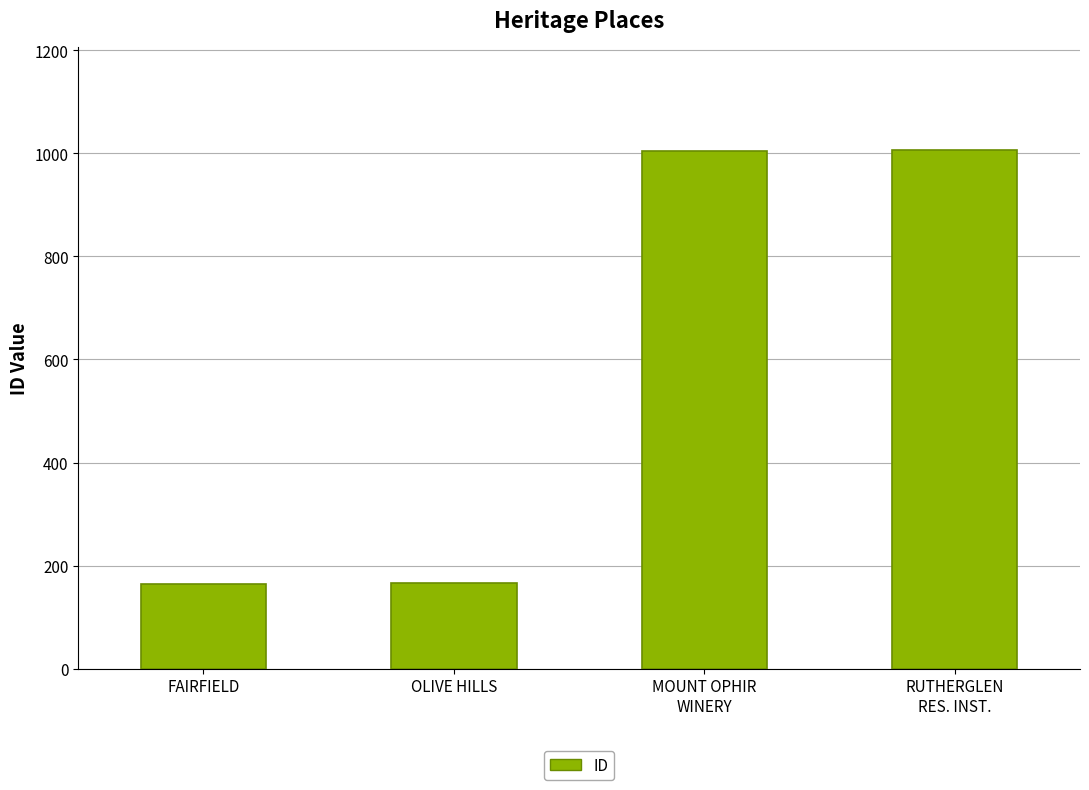

What is the change in value from OLIVE HILLS to RUTHERGLEN
RES. INST.?

+840